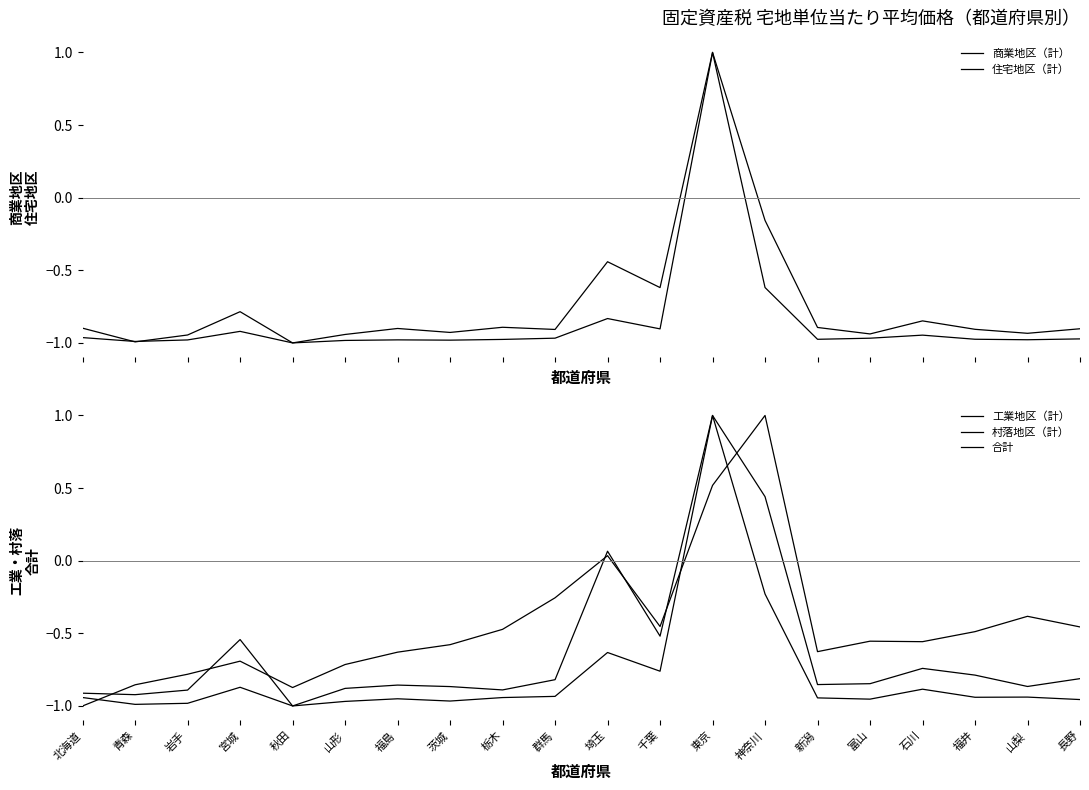

At which category is the sum across all series the highest?

東京